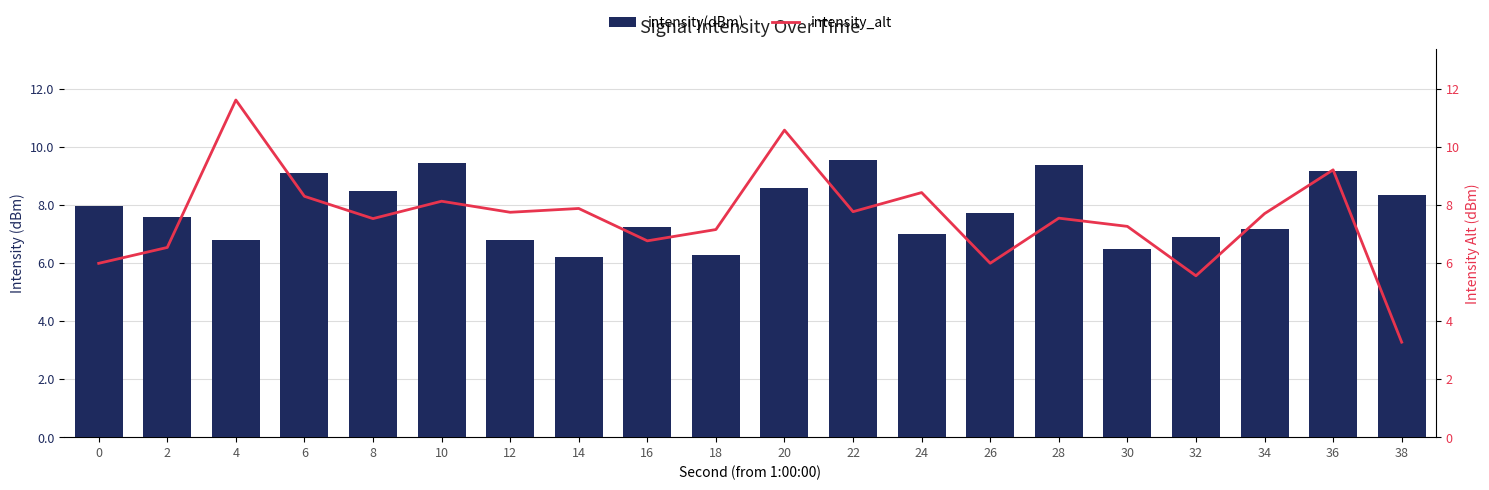

What is the maximum value for intensity(dBm)?

9.5